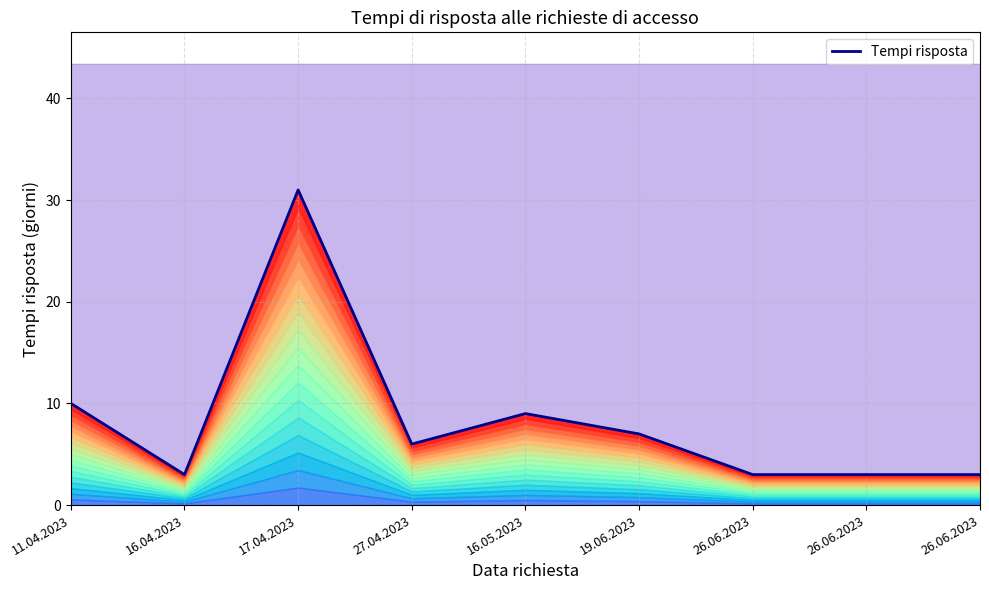

Reading left to right, transcribe all the data shown in this chart.

10	3	31	6	9	7	3	3	3